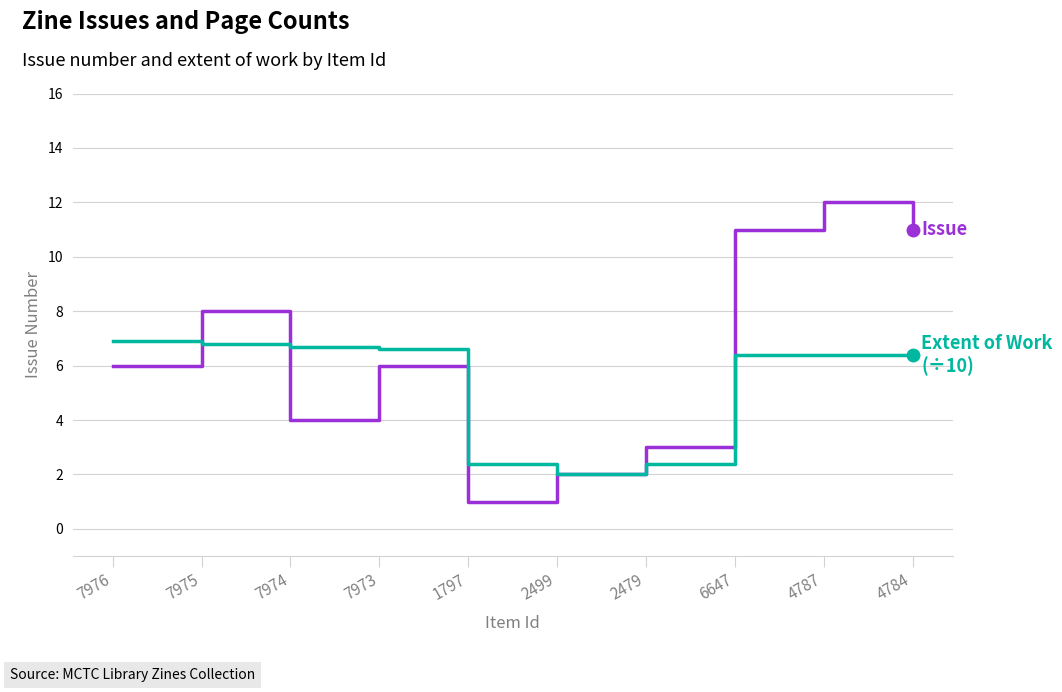

What is the total value across all series at 6647?

17.4